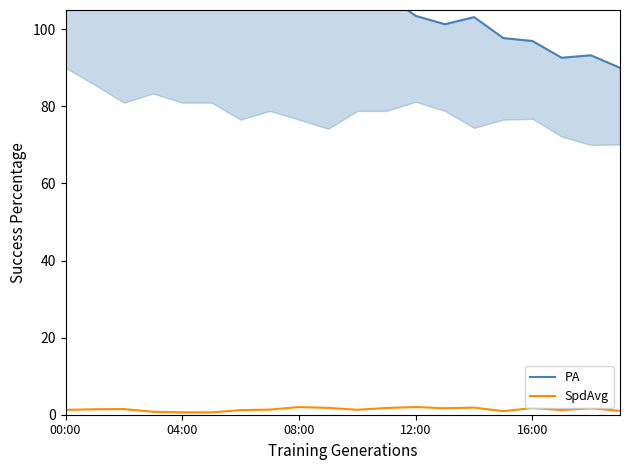

True or false: SpdAvg and PA cross at least once.

False